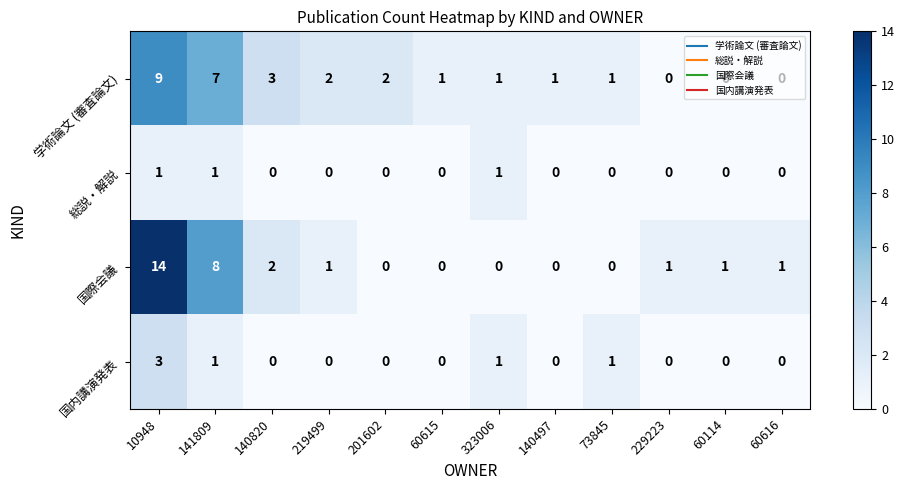

How many 国内講演発表 values are between 0 and 1?

11